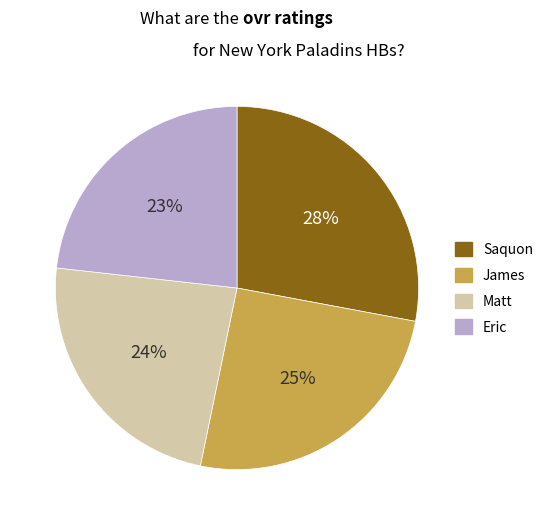

What percentage is the Saquon slice, to the nearest percent?

28%